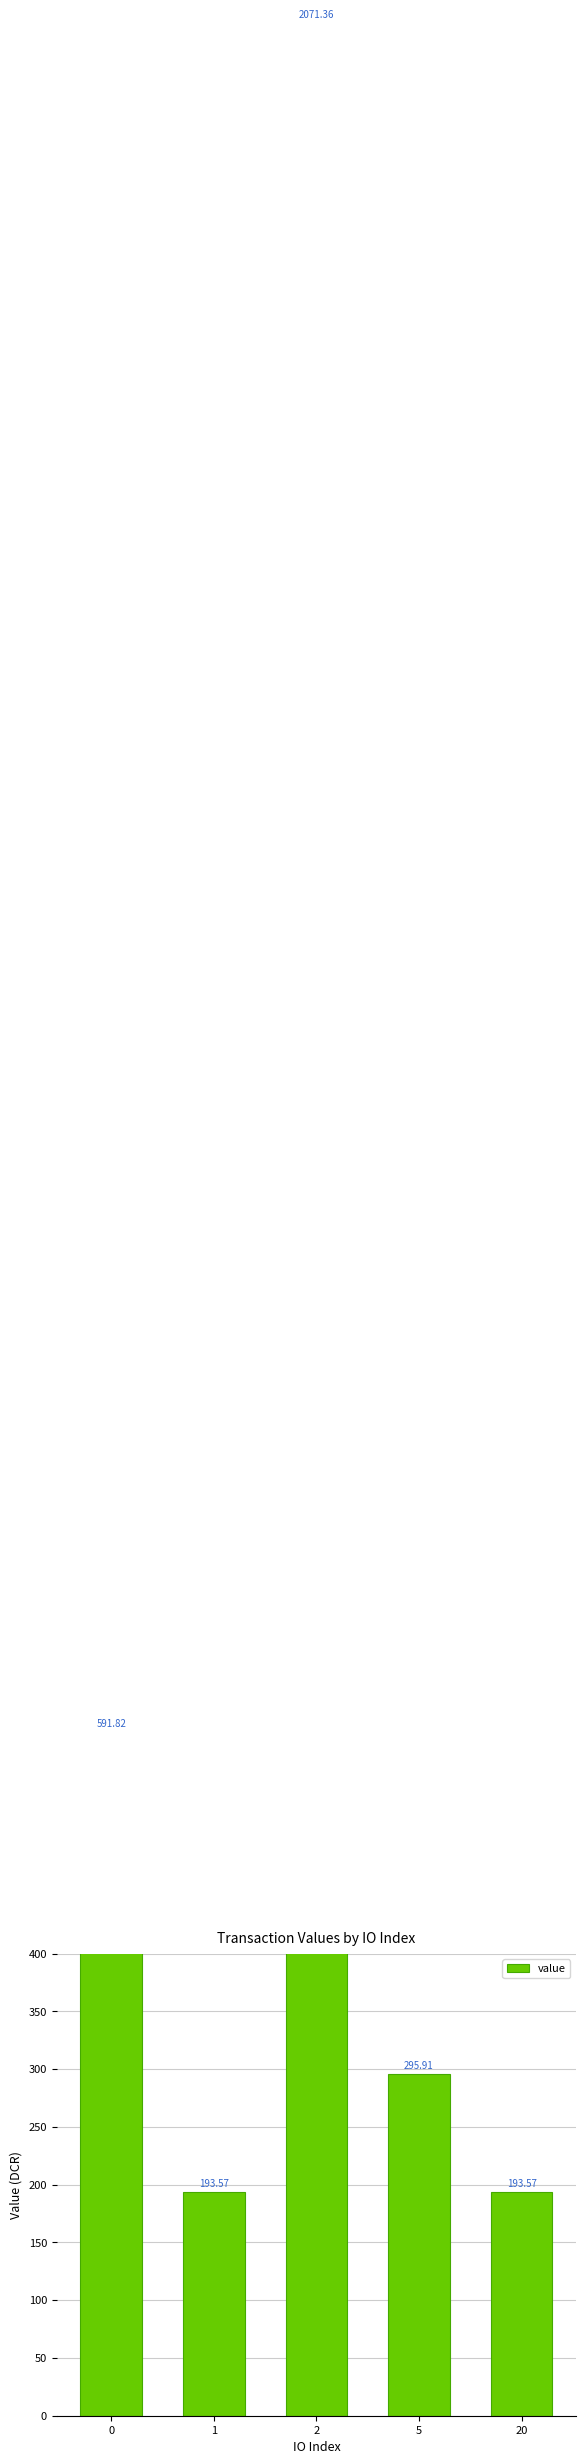

The value at 5 is 70.7. True or false?

False